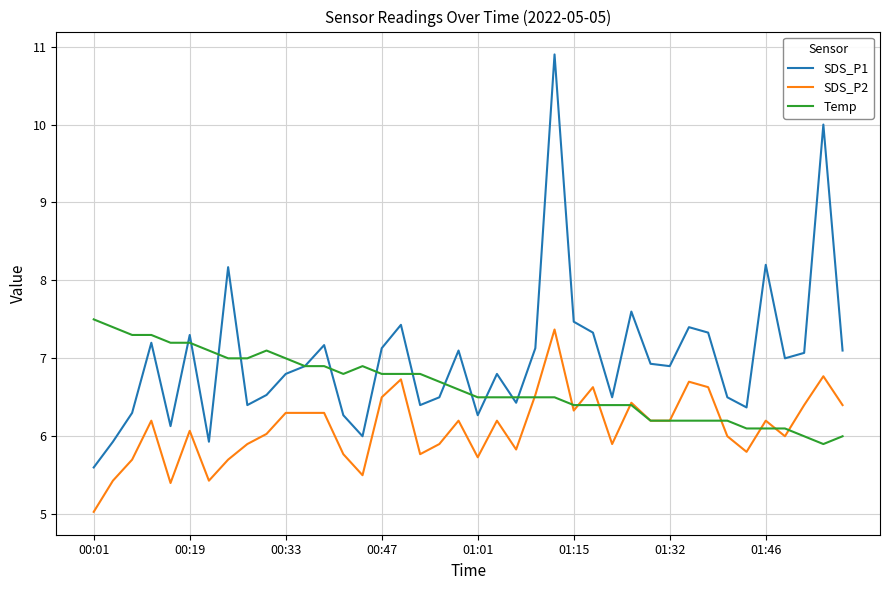

Rank the series by their average value, from lowest to highest.

SDS_P2, Temp, SDS_P1